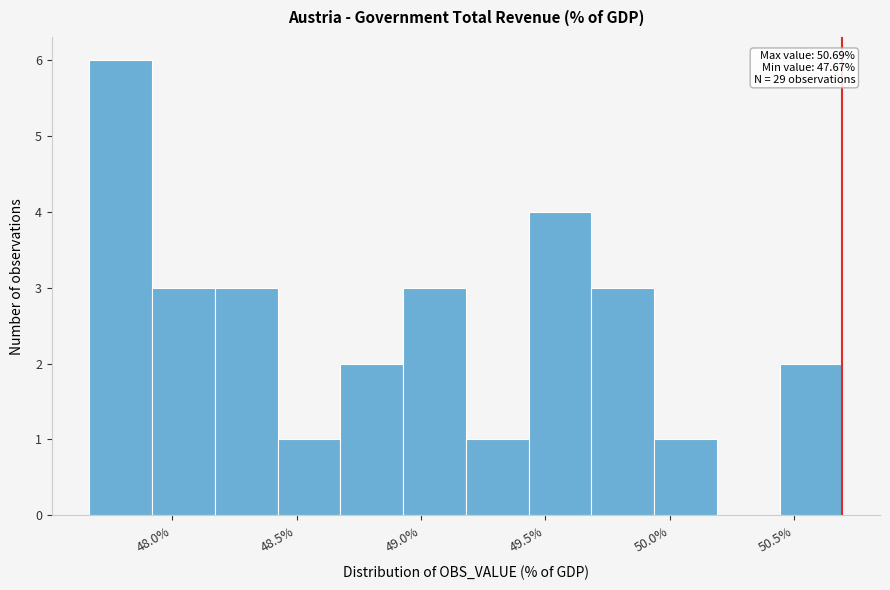

Which range on the x-axis has the tallest bar?

47.65 to 47.90